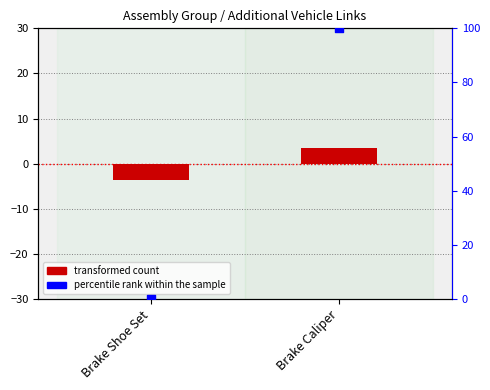

What are all the series names shown in the legend?

transformed count, percentile rank within the sample